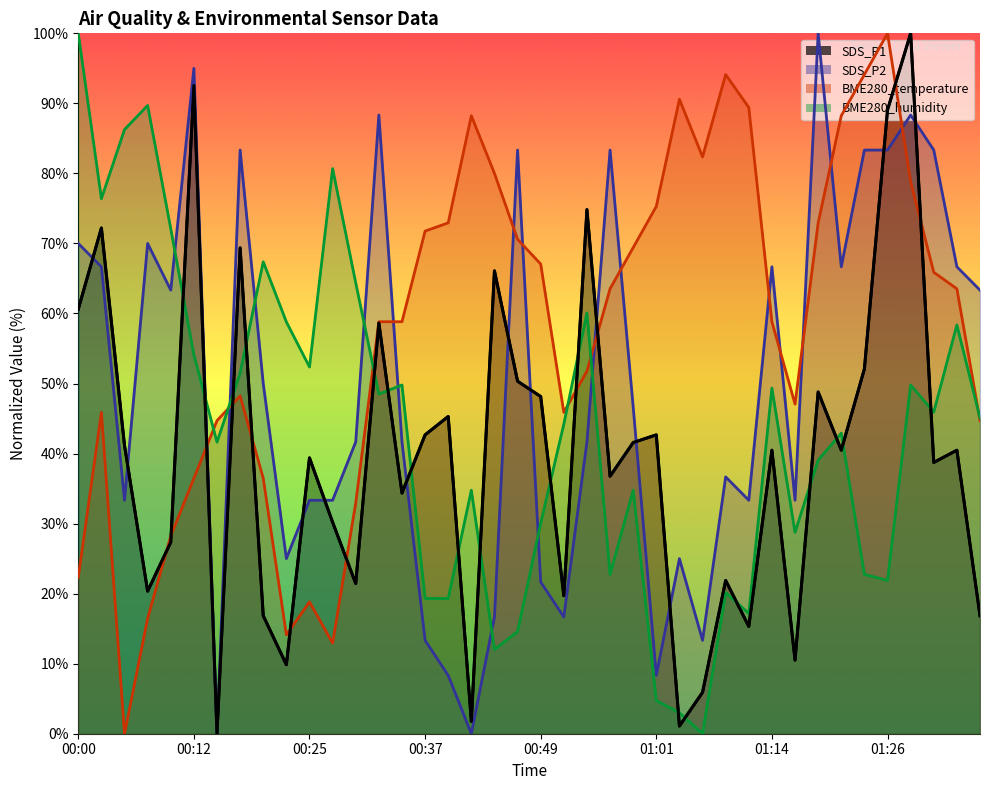

What are all the series names shown in the legend?

SDS_P1, SDS_P2, BME280_temperature, BME280_humidity